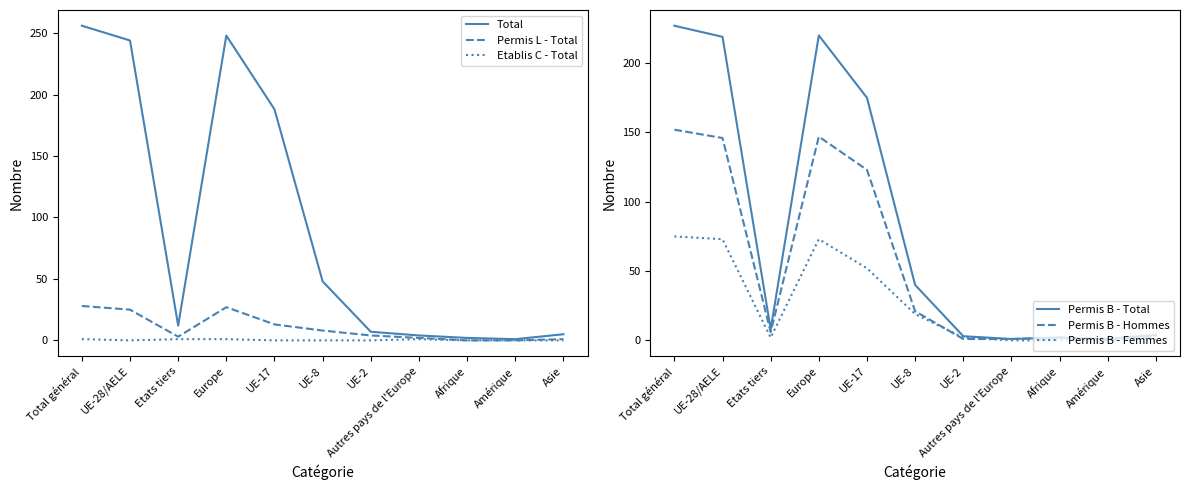

Rank the categories by Permis B - Femmes value from lowest to highest.

Autres pays de l'Europe, Afrique, Amérique, Asie, Etats tiers, UE-2, UE-8, UE-17, UE-28/AELE, Europe, Total général